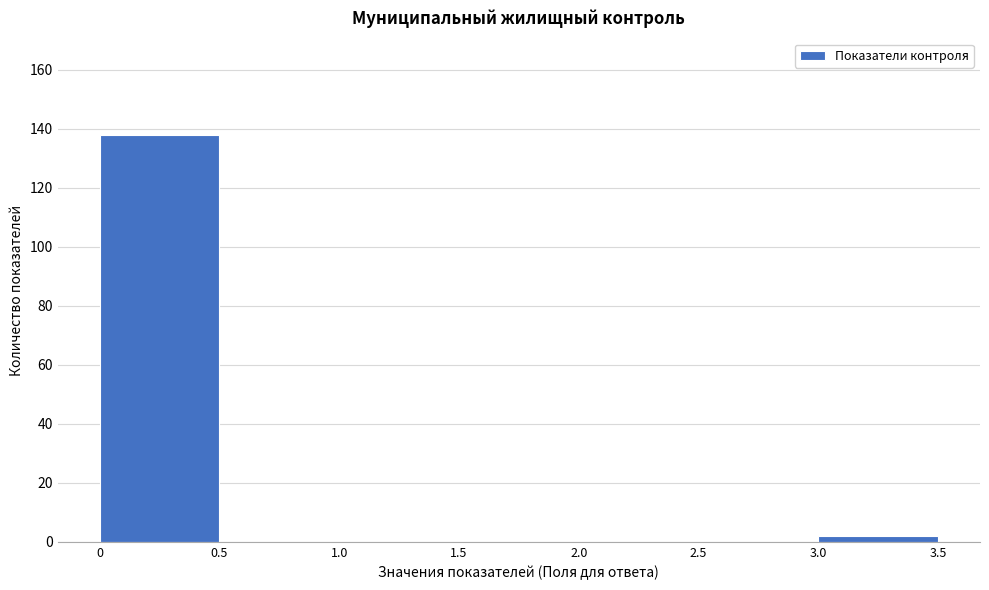

Reading left to right, transcribe this chart: for each bar, give the range it covers on the x-axis and its height. The values are not printed on the chart, so give them approximately, as read against the axis.

0 to 0.5: 138
0.5 to 1.0: 0
1.0 to 1.5: 0
1.5 to 2.0: 0
2.0 to 2.5: 0
2.5 to 3.0: 0
3.0 to 3.5: 2